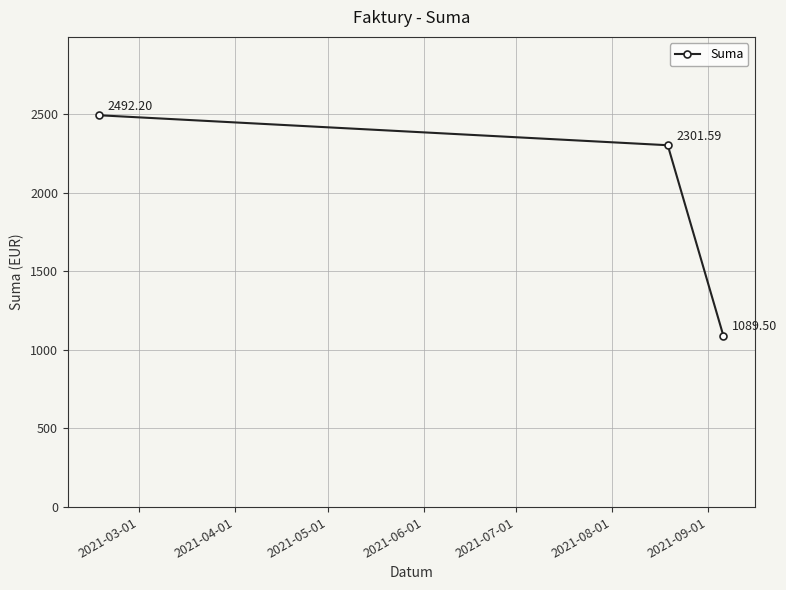

Reading left to right, extract all data points from this chart.

2492.2	2301.6	1089.5